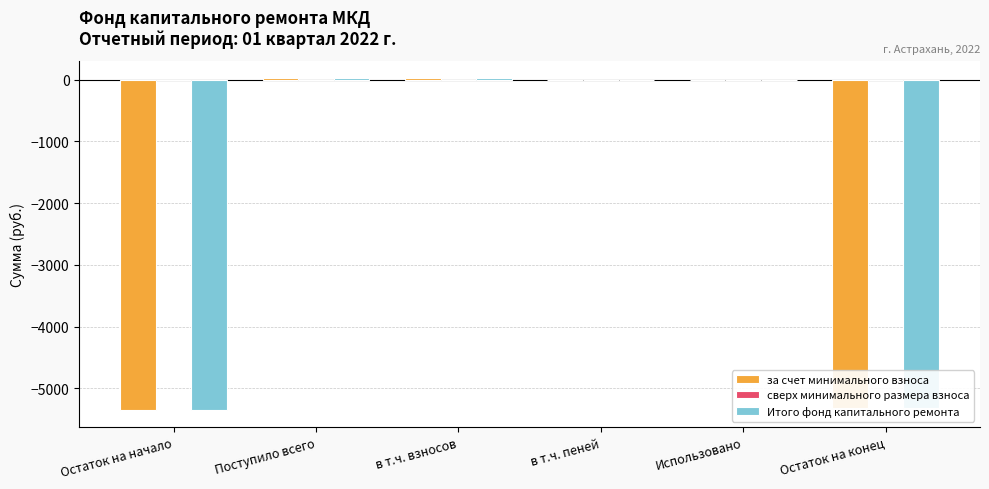

The value of за счет минимального взноса at Остаток на конец is -2777.8. True or false?

False